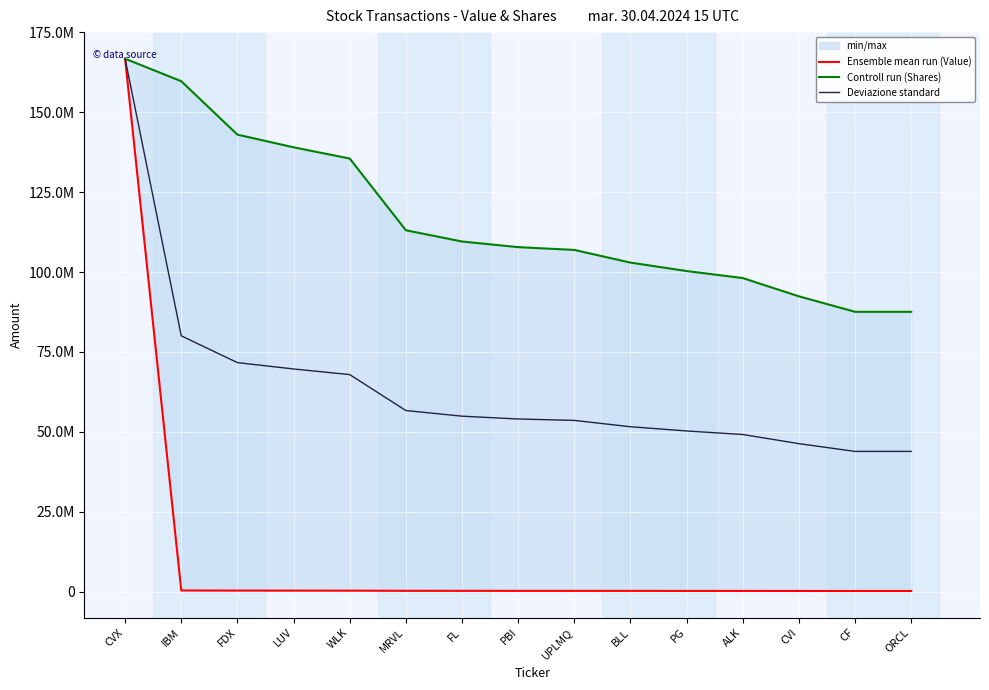

Reading right to left, transcribe all the data shown in this chart.

Ensemble mean run (Value): 199000.0	199000.0	210000.0	223000.0	228000.0	234000.0	243000.0	245000.0	249000.0	257000.0	308000.0	316000.0	325000.0	363000.0	166764100.0
Controll run (Shares): 87562152.8	87562152.8	92402271.8	98122412.4	100322466.5	102962531.4	106922628.8	107802650.4	109562693.7	113082780.2	135523331.9	139043418.5	143003515.8	159723926.9	166764100.0
Deviazione standard: 43880576.4	43880576.4	46306135.9	49172706.2	50275233.2	51598265.7	53582814.4	54023825.2	54905846.8	56669890.1	67915666.0	69679709.2	71664257.9	80043463.5	166764100.0